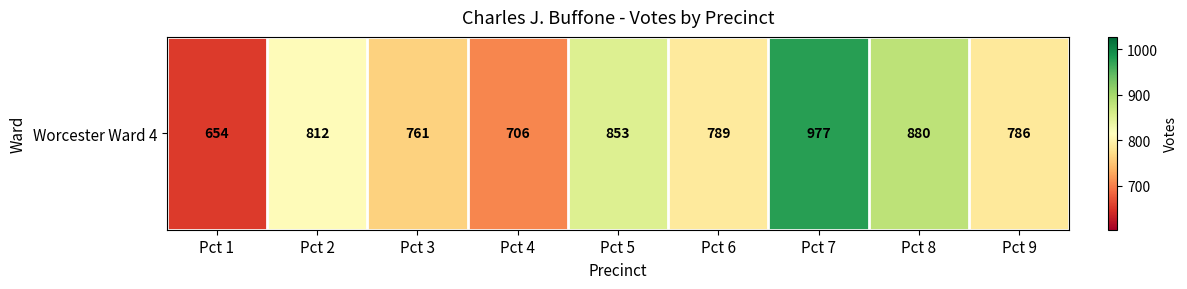

The value at Pct 9 is 1073. True or false?

False